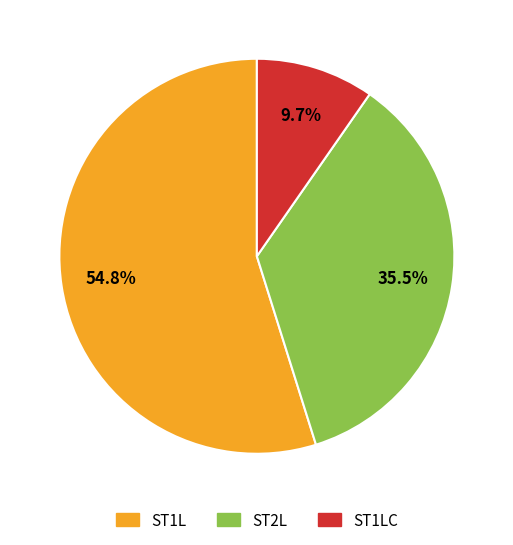

Is there a majority slice in this chart?

Yes